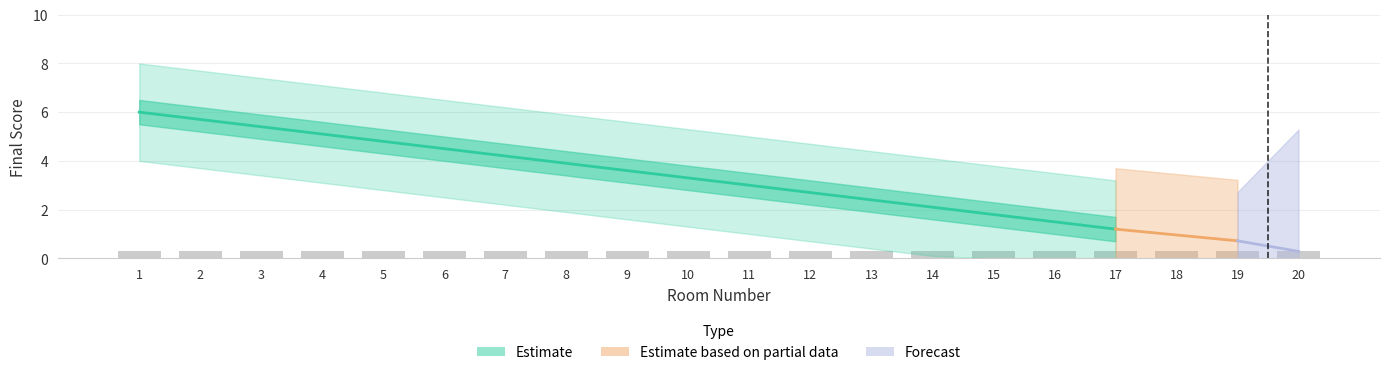

Between 13 and 11, which is larger?

11